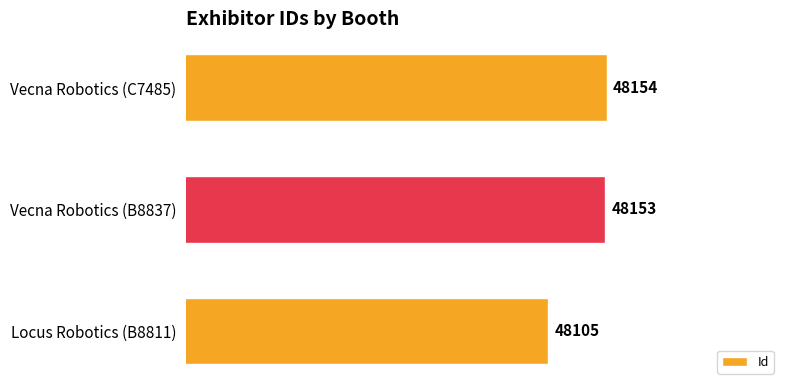

What is the difference between the maximum and minimum values?

49